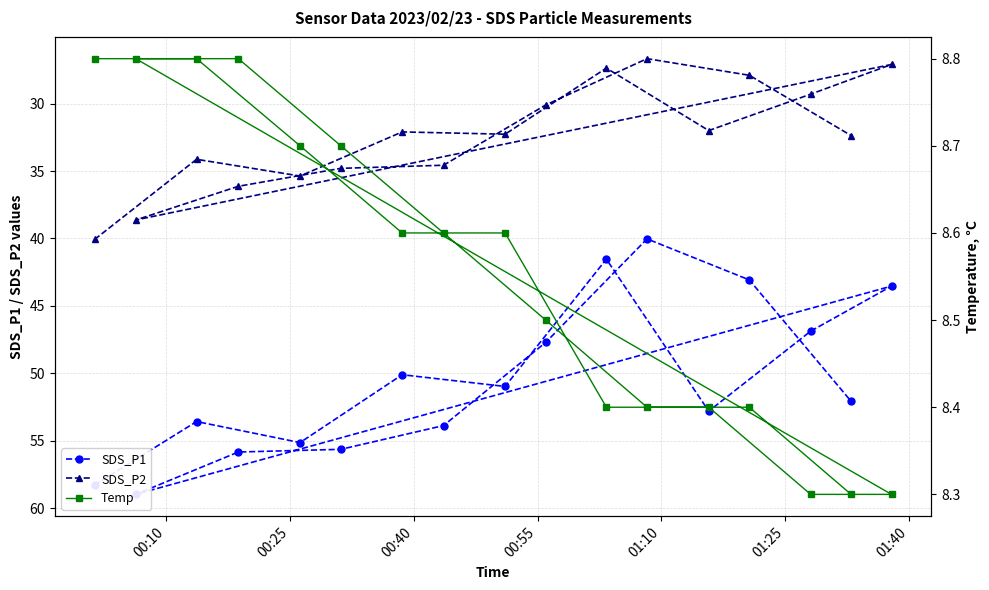

What is the lowest value of the SDS_P2 series?

26.7